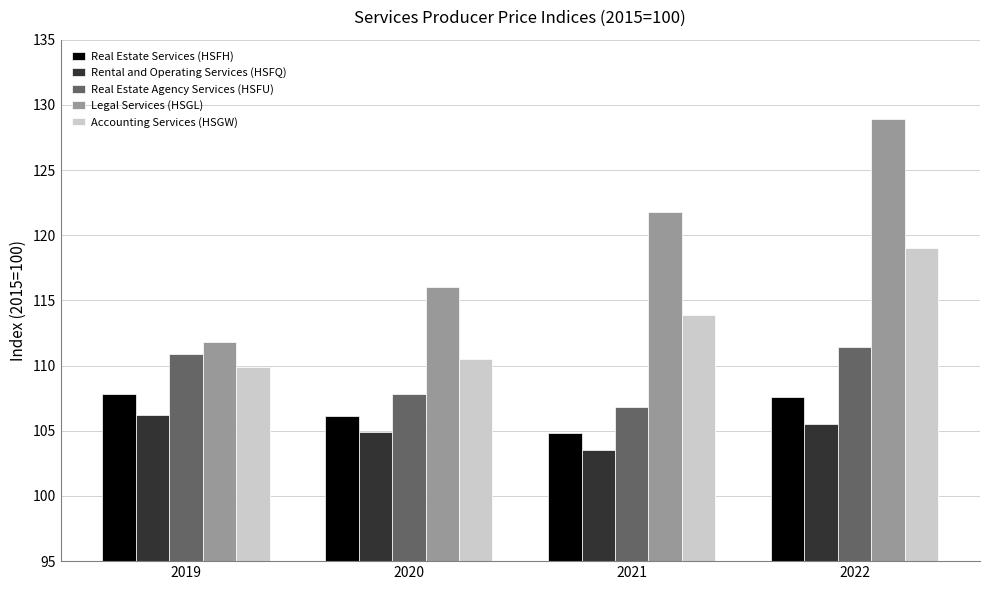

At which label is Rental and Operating Services (HSFQ) closest to 104?

2021